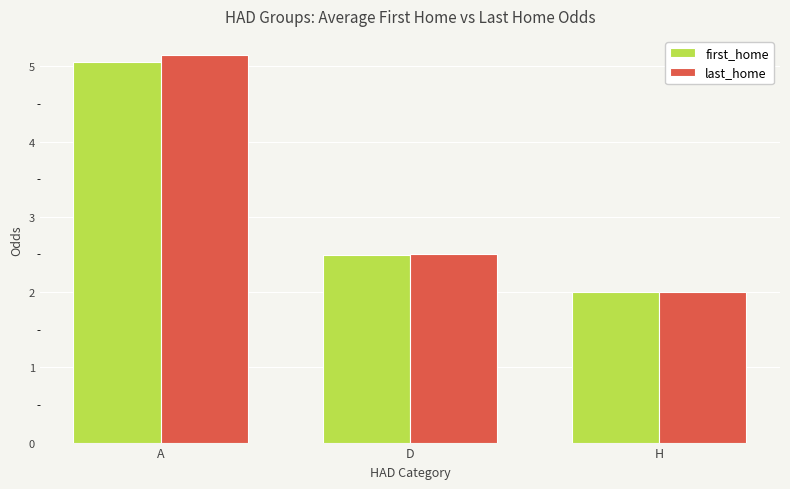

At which category is the sum across all series the highest?

A